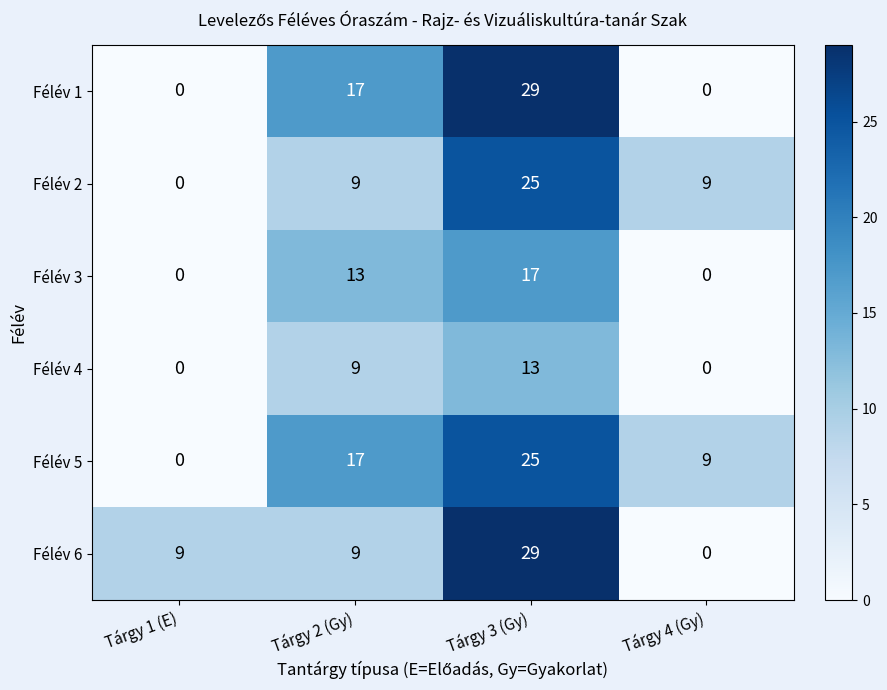

What is the highest value of the Félév 5 series?

25